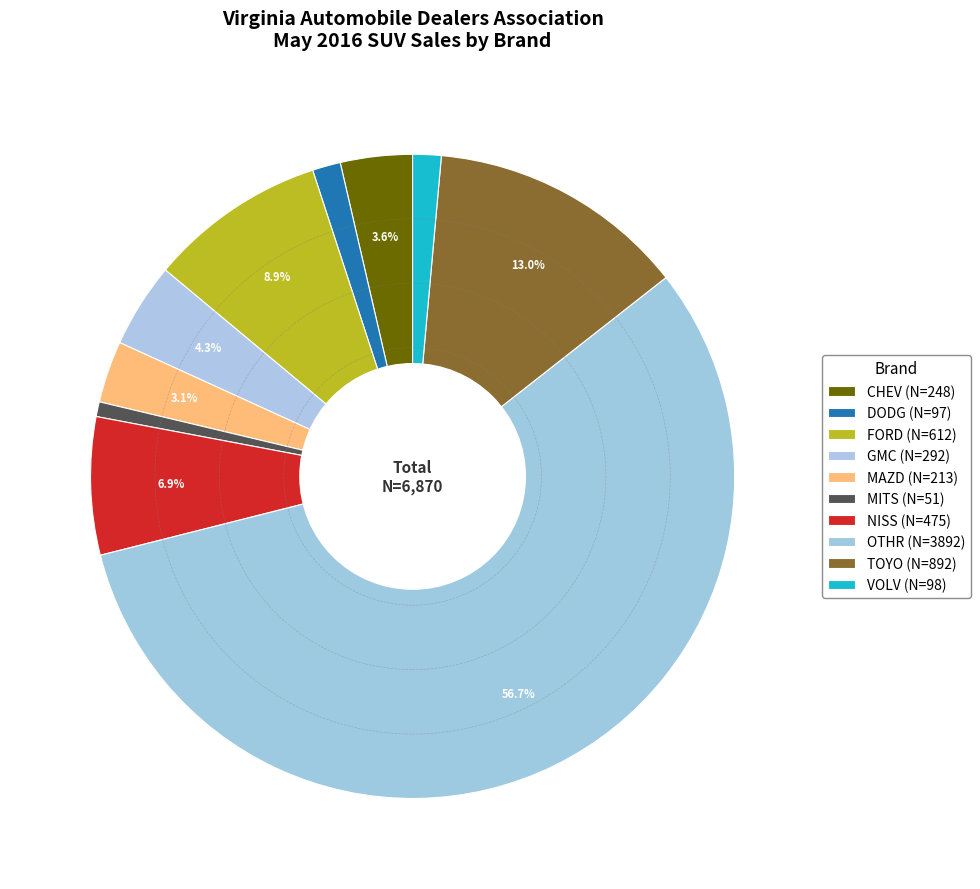

How many segments does this pie chart have?

10